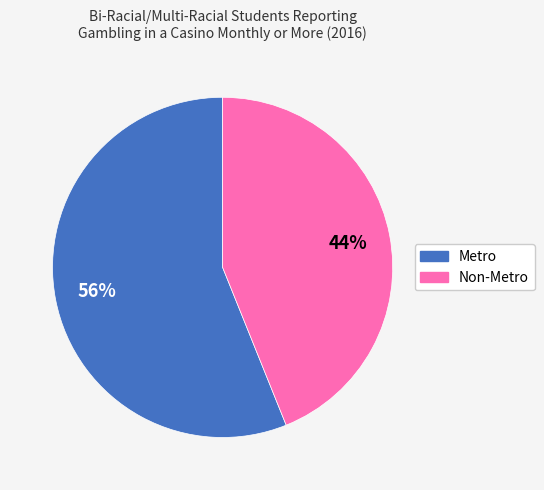

Combined, do Metro and Non-Metro account for over 50%?

Yes